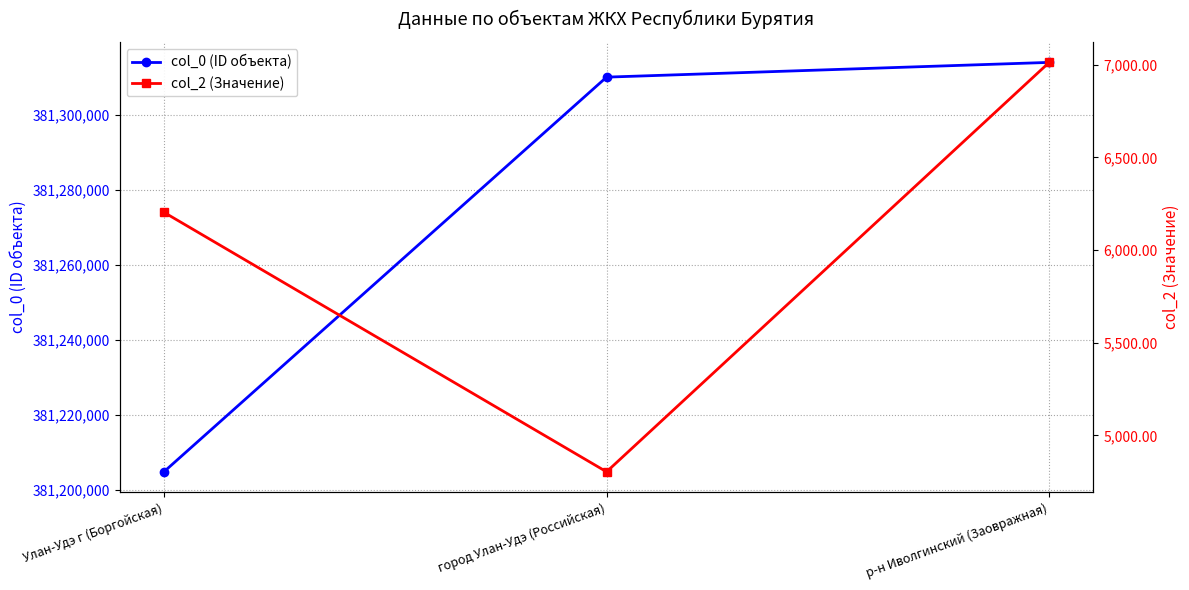

What is the label of the 2nd point from the left?

город Улан-Удэ (Российская)